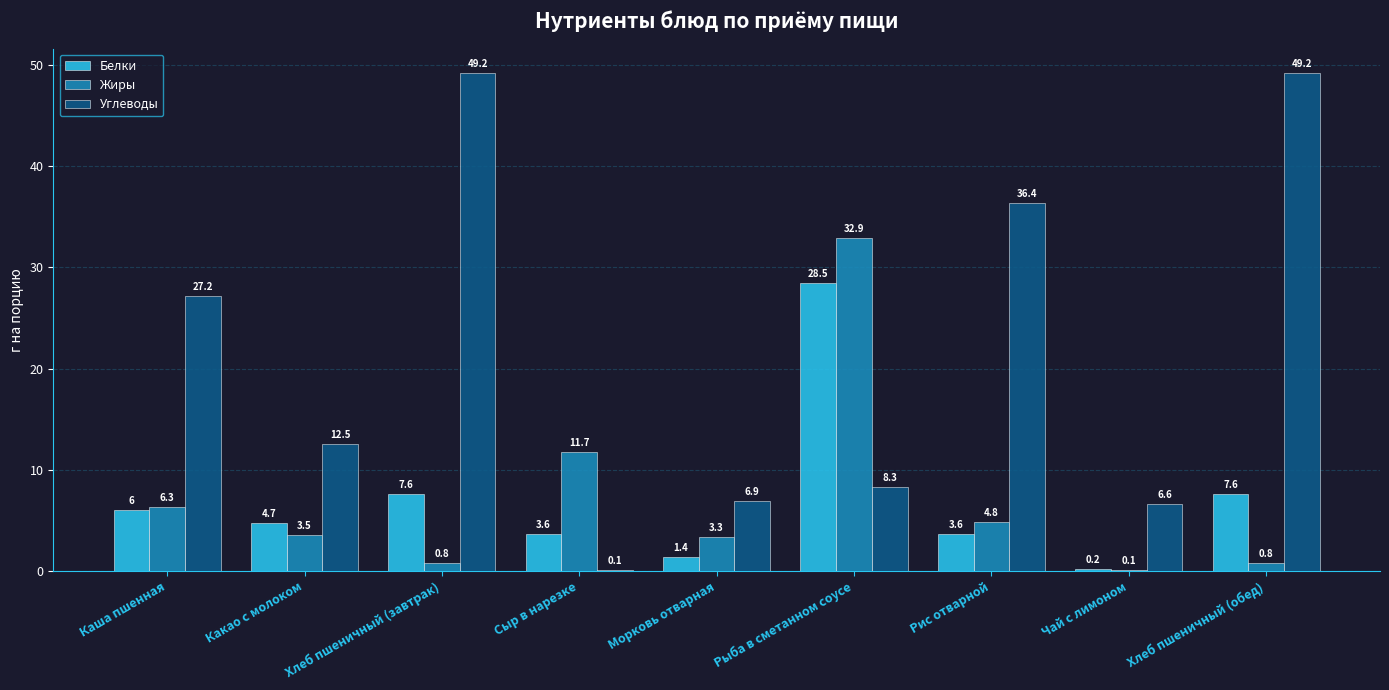

What is the maximum value for Углеводы?

49.2